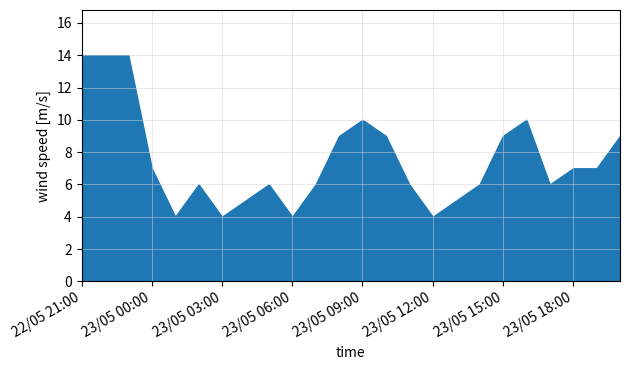

True or false: the data shows 7 at 23/05 06:00.

False